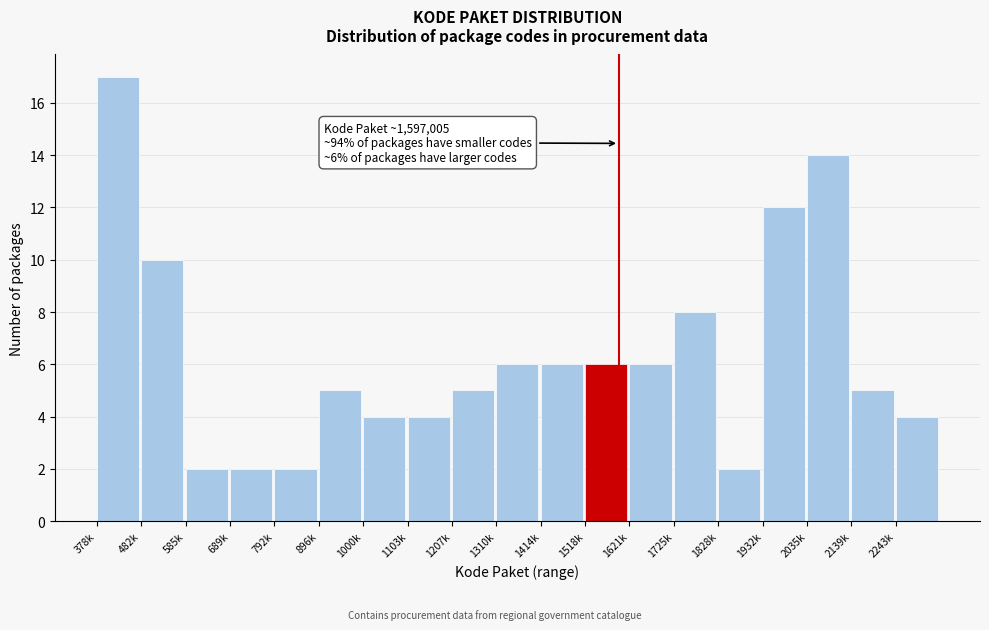

Reading left to right, list all the values displayed in this chart.

378k=17	482k=10	585k=2	689k=2	792k=2	896k=5	1000k=4	1103k=4	1207k=5	1310k=6	1414k=6	1518k=6	1621k=6	1725k=8	1828k=2	1932k=12	2035k=14	2139k=5	2243k=4